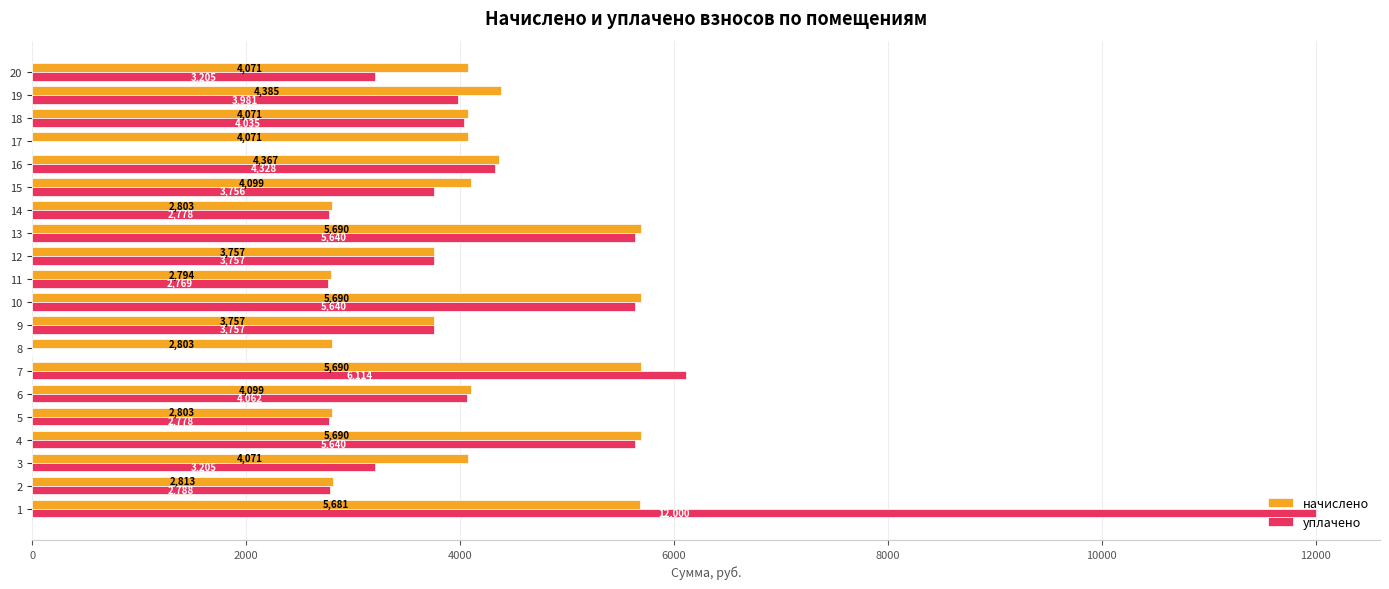

Which series has the largest range (max minus min)?

уплачено